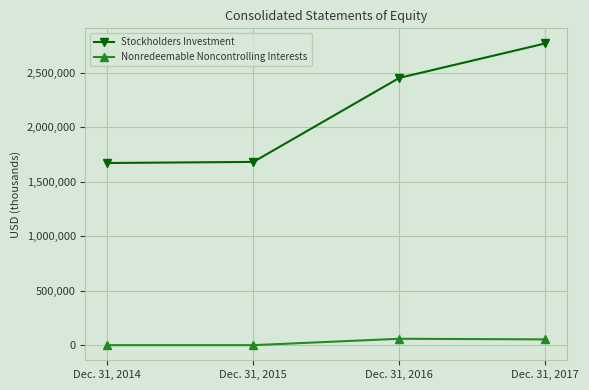

What is the sum of all Nonredeemable Noncontrolling Interests values?

111821